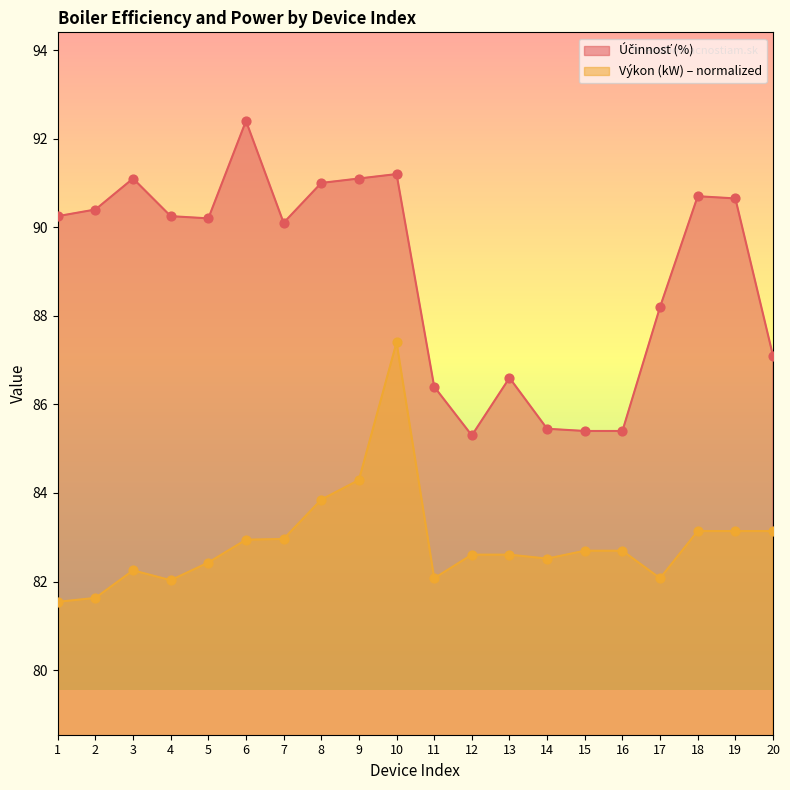

At which category is the sum across all series the highest?

10